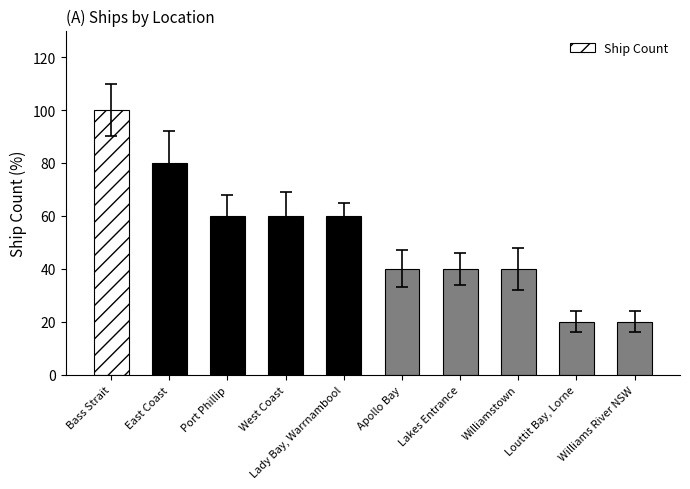

What position from the right is West Coast?

7